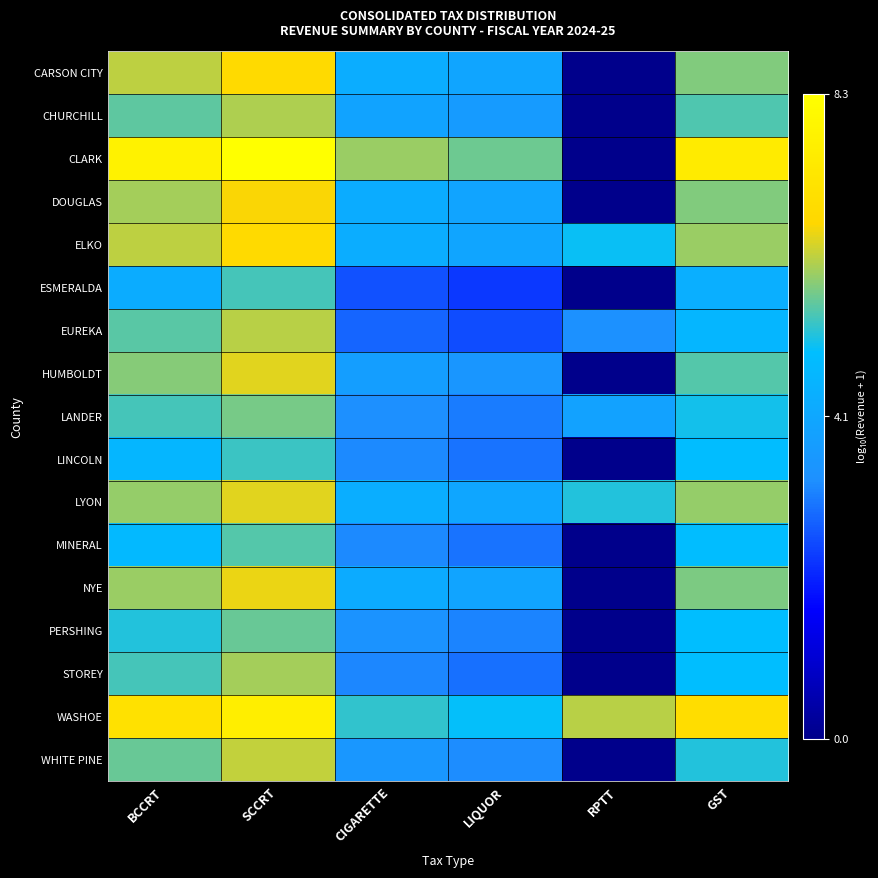

Reading right to left, extract all data points from this chart.

CARSON CITY: GST=5.8	RPTT=0.0	LIQUOR=4.1	CIGARETTE=4.3	SCCRT=6.7	BCCRT=6.2
CHURCHILL: GST=5.5	RPTT=0.0	LIQUOR=3.7	CIGARETTE=4.0	SCCRT=6.1	BCCRT=5.6
CLARK: GST=7.4	RPTT=0.0	LIQUOR=5.7	CIGARETTE=5.9	SCCRT=8.3	BCCRT=7.7
DOUGLAS: GST=5.8	RPTT=0.0	LIQUOR=4.0	CIGARETTE=4.3	SCCRT=6.5	BCCRT=6.0
ELKO: GST=5.9	RPTT=5.0	LIQUOR=4.0	CIGARETTE=4.3	SCCRT=6.7	BCCRT=6.2
ESMERALDA: GST=4.4	RPTT=0.0	LIQUOR=2.3	CIGARETTE=2.6	SCCRT=5.4	BCCRT=4.3
EUREKA: GST=4.6	RPTT=3.4	LIQUOR=2.5	CIGARETTE=2.8	SCCRT=6.1	BCCRT=5.5
HUMBOLDT: GST=5.5	RPTT=0.0	LIQUOR=3.5	CIGARETTE=3.8	SCCRT=6.4	BCCRT=5.8
LANDER: GST=5.1	RPTT=4.0	LIQUOR=3.1	CIGARETTE=3.3	SCCRT=5.7	BCCRT=5.4
LINCOLN: GST=4.9	RPTT=0.0	LIQUOR=3.0	CIGARETTE=3.2	SCCRT=5.3	BCCRT=4.7
LYON: GST=5.9	RPTT=5.2	LIQUOR=4.1	CIGARETTE=4.4	SCCRT=6.4	BCCRT=5.9
MINERAL: GST=4.9	RPTT=0.0	LIQUOR=3.0	CIGARETTE=3.2	SCCRT=5.5	BCCRT=4.7
NYE: GST=5.7	RPTT=0.0	LIQUOR=4.0	CIGARETTE=4.3	SCCRT=6.4	BCCRT=5.9
PERSHING: GST=4.9	RPTT=0.0	LIQUOR=3.2	CIGARETTE=3.4	SCCRT=5.6	BCCRT=5.2
STOREY: GST=5.0	RPTT=0.0	LIQUOR=2.9	CIGARETTE=3.2	SCCRT=6.0	BCCRT=5.4
WASHOE: GST=6.8	RPTT=6.1	LIQUOR=5.0	CIGARETTE=5.3	SCCRT=7.6	BCCRT=7.0
WHITE PINE: GST=5.2	RPTT=0.0	LIQUOR=3.3	CIGARETTE=3.6	SCCRT=6.2	BCCRT=5.6